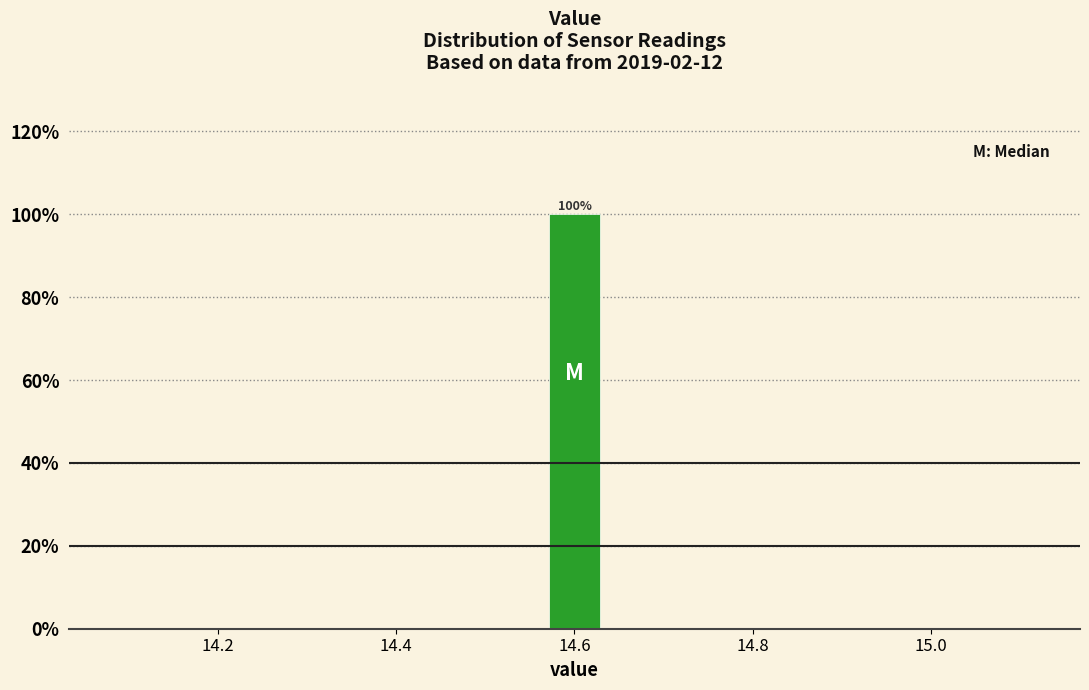

Read against the x-axis, roughly where is the centre of the tallest bar?

14.60